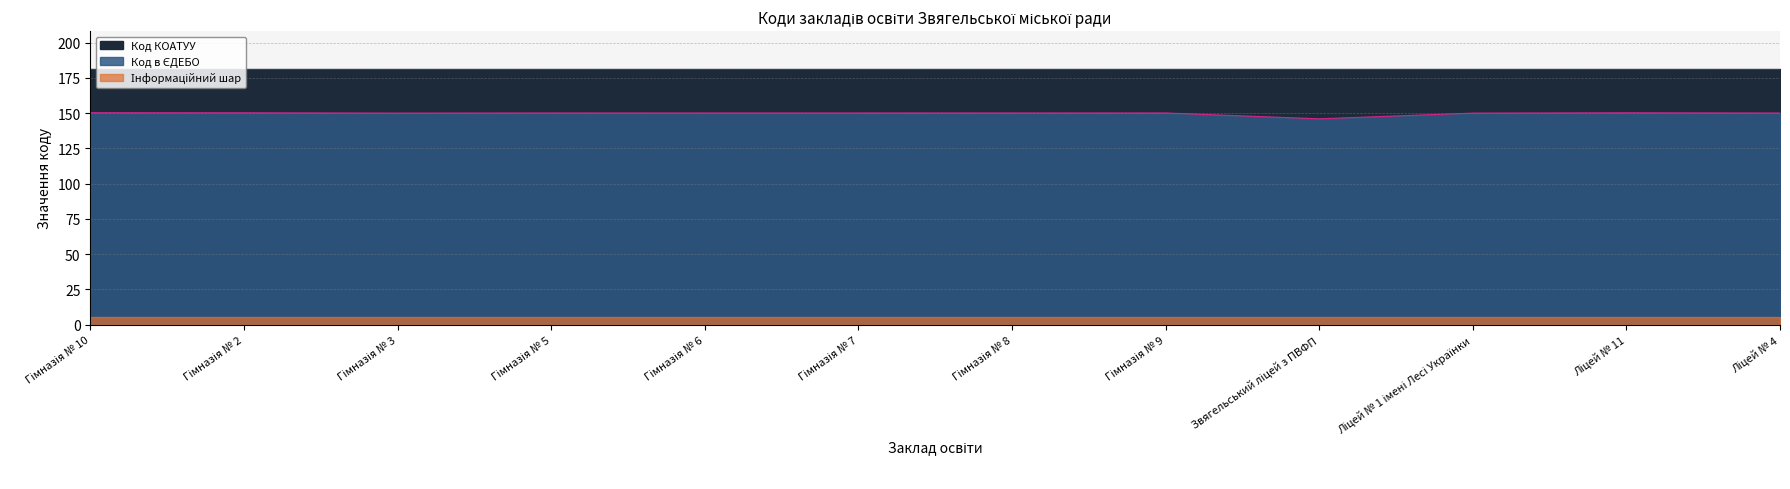

What is the change in value from Гімназія № 8 to Ліцей № 1 імені Лесі Українки?

-0.1